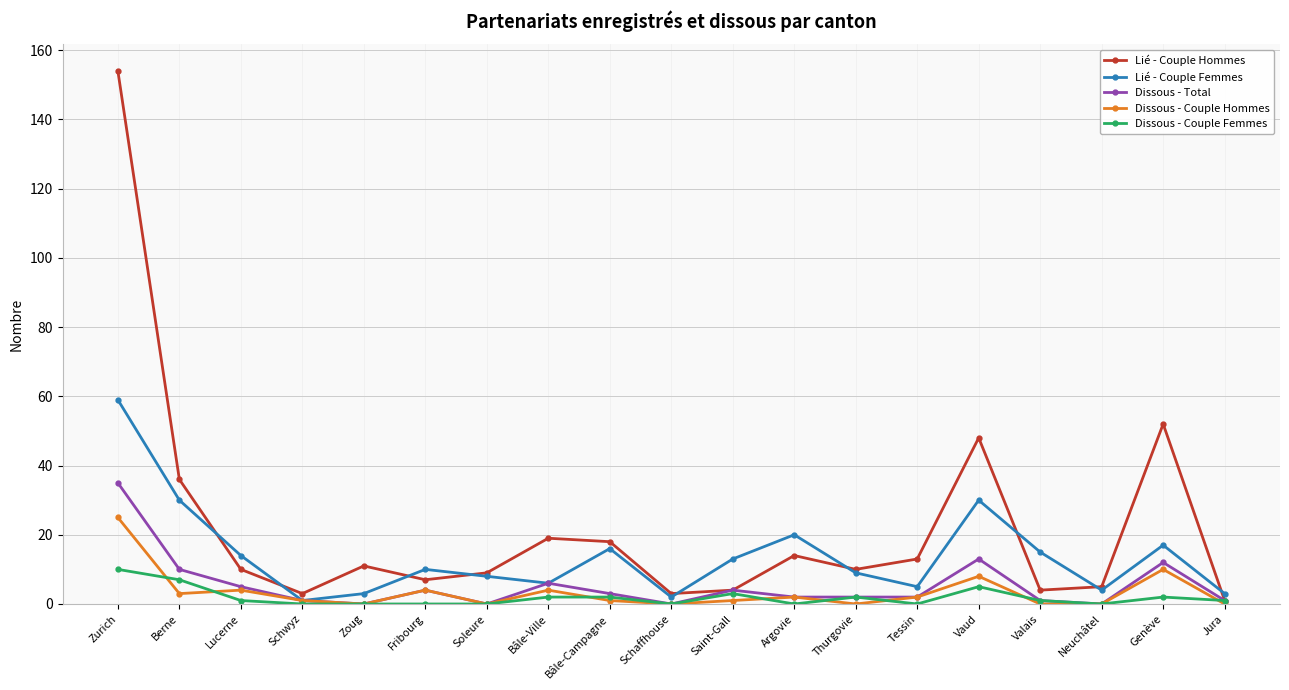

What is the label of the 3rd point from the right?

Neuchâtel